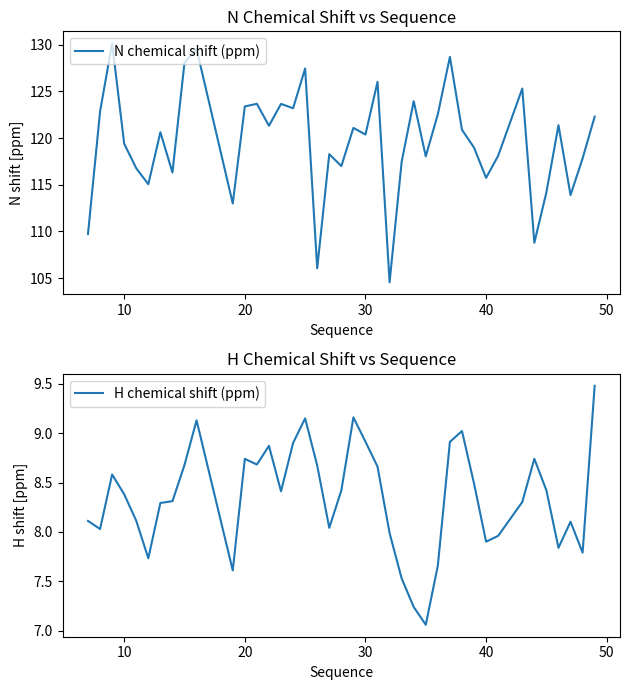

Rank the series by their average value, from lowest to highest.

H chemical shift (ppm), N chemical shift (ppm)